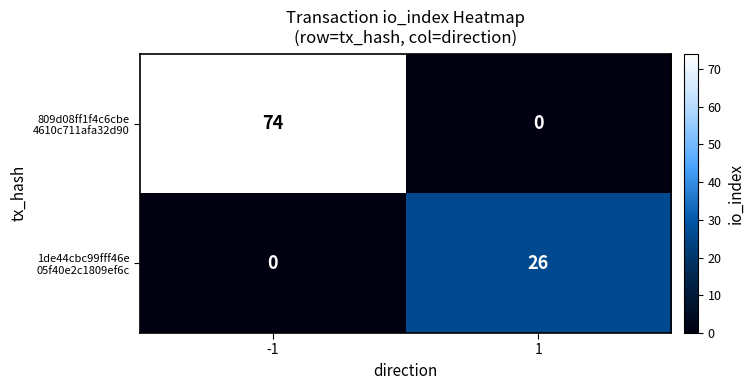

What is the total value across all series at -1?

74